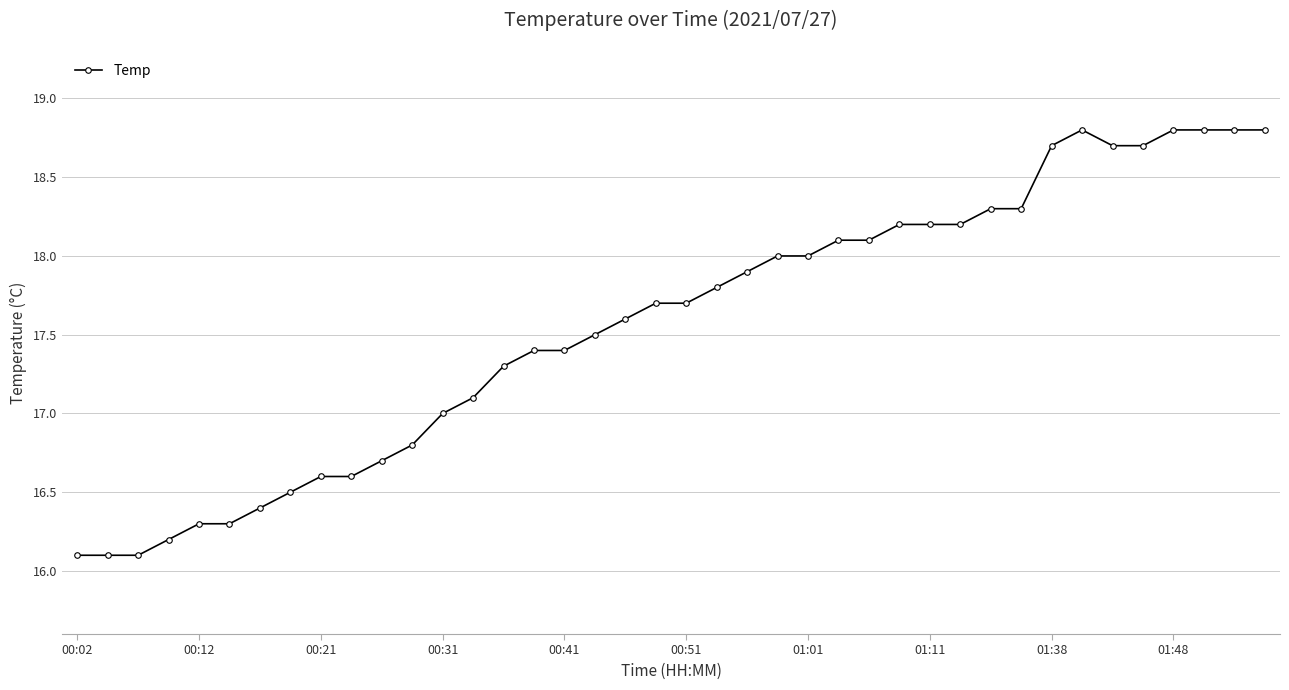

Does the chart have visible grid lines?

Yes